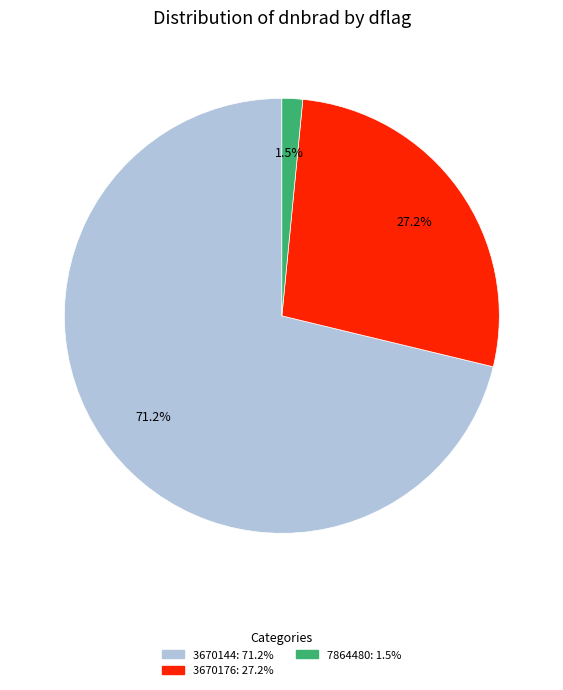

Is there any slice that represents more than half of the pie?

Yes